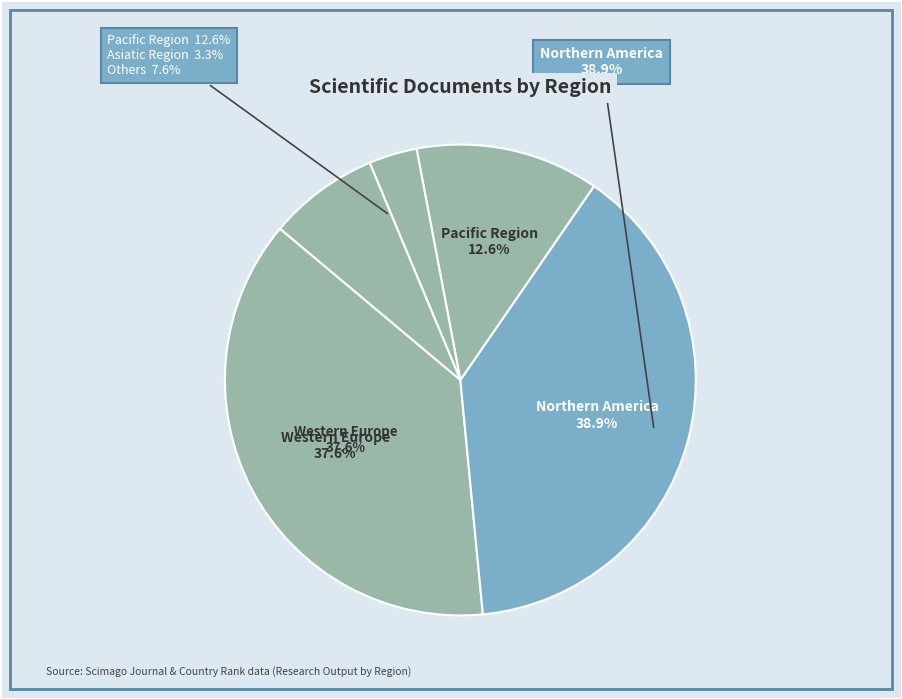

Is Africa/Middle East the majority of the pie?

No